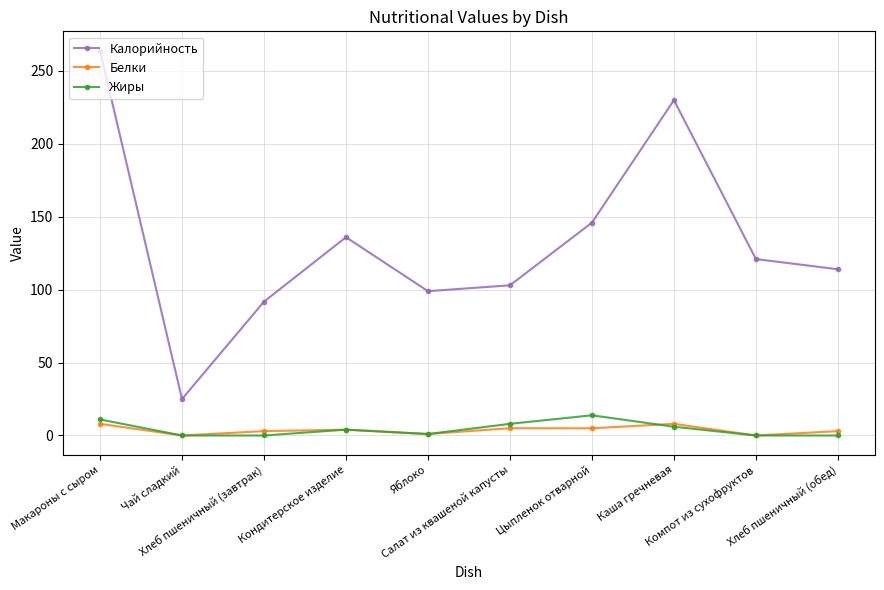

What are all the series names shown in the legend?

Калорийность, Белки, Жиры